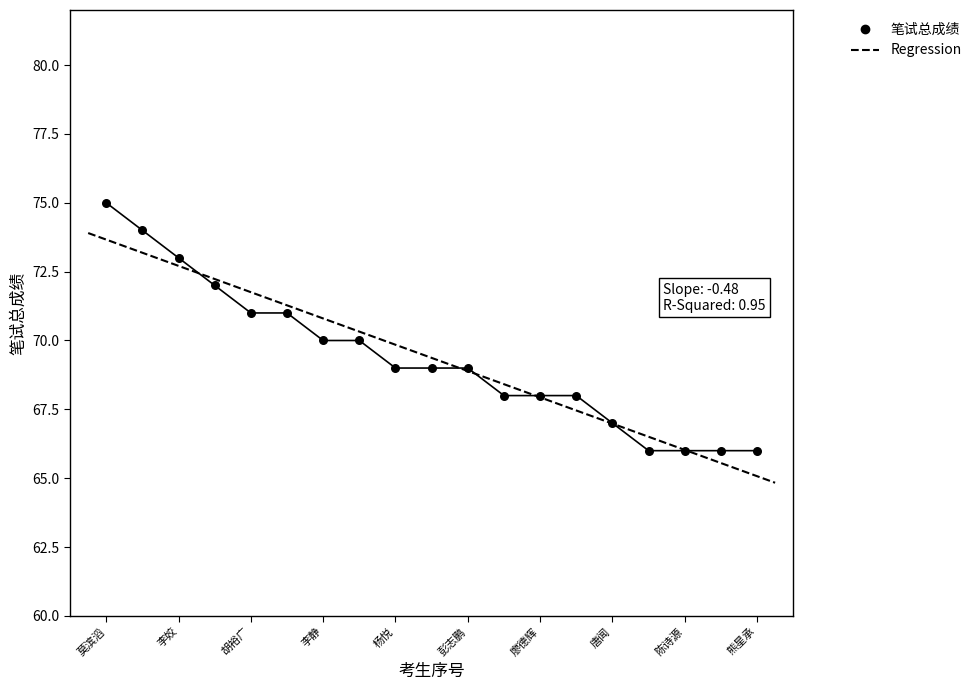

At how many categories does at least one series exceed 72?

3